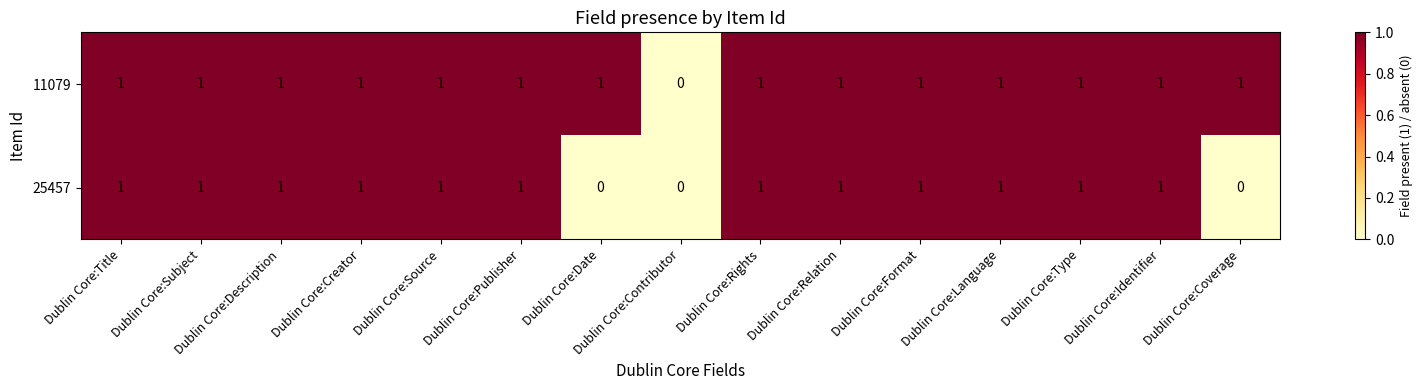

How many 25457 values are between 1 and 2?

12